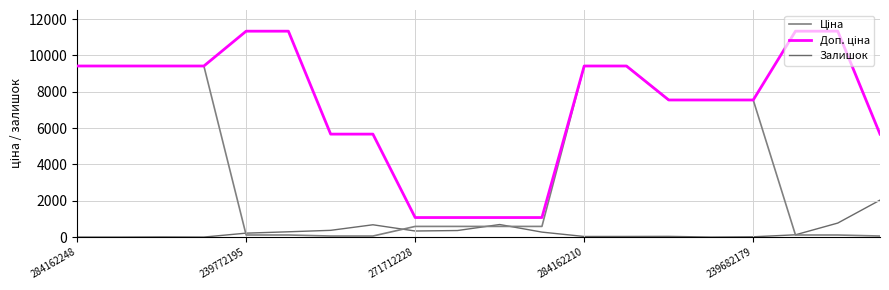

Does the chart display data point markers on the line(s)?

No